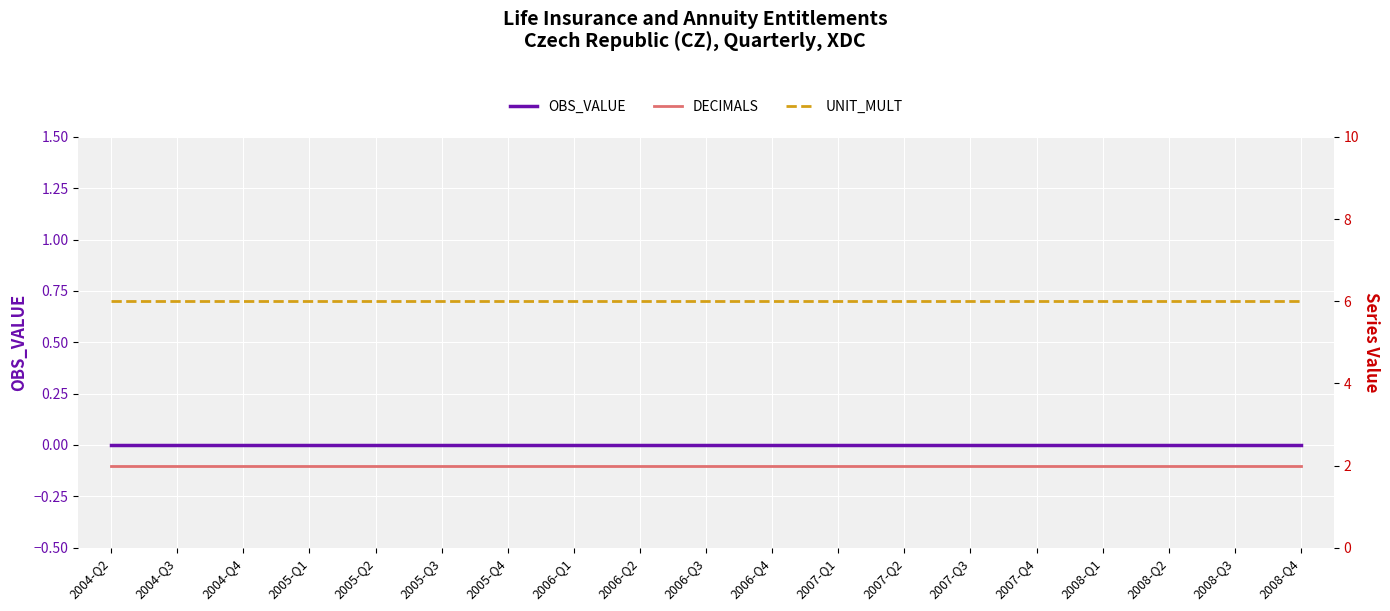

What are all the series names shown in the legend?

OBS_VALUE, DECIMALS, UNIT_MULT